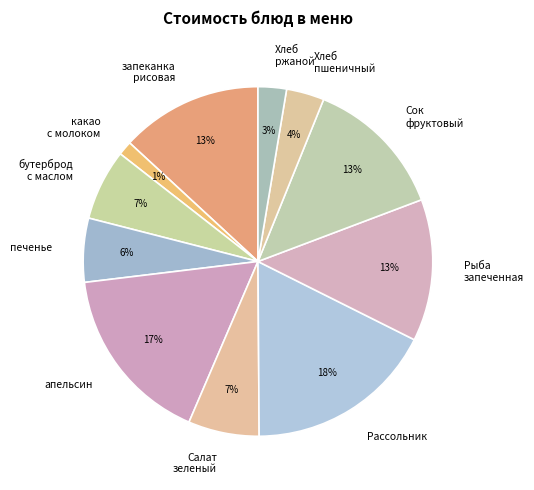

Combined, do запеканка рисовая and Рыба запеченная account for over 50%?

No